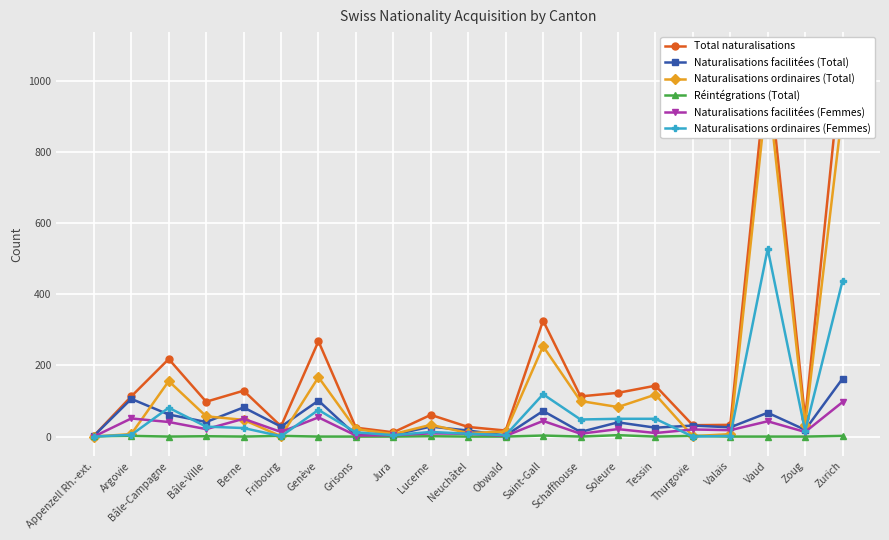

True or false: Réintégrations (Total) has a value of 0 at Vaud.

True